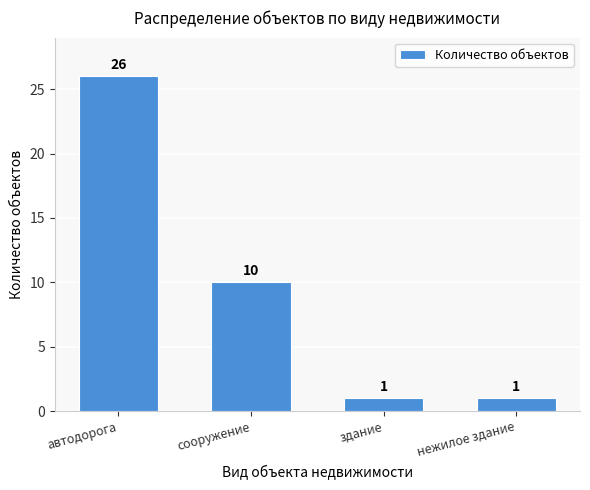

Reading left to right, extract all data points from this chart.

автодорога=26	сооружение=10	здание=1	нежилое здание=1